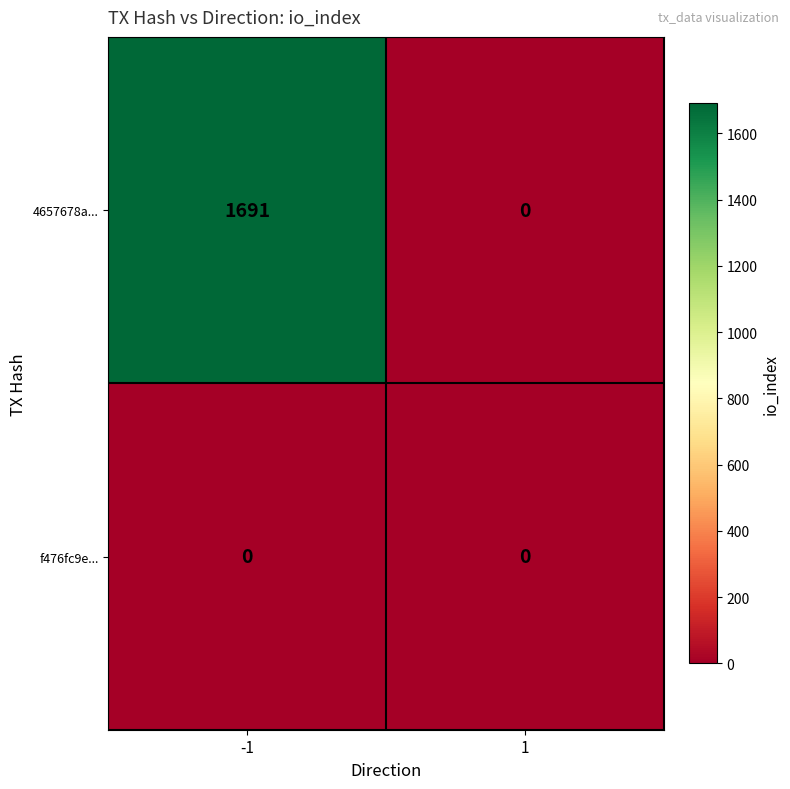

At which category does the chart reach its peak across all series?

-1